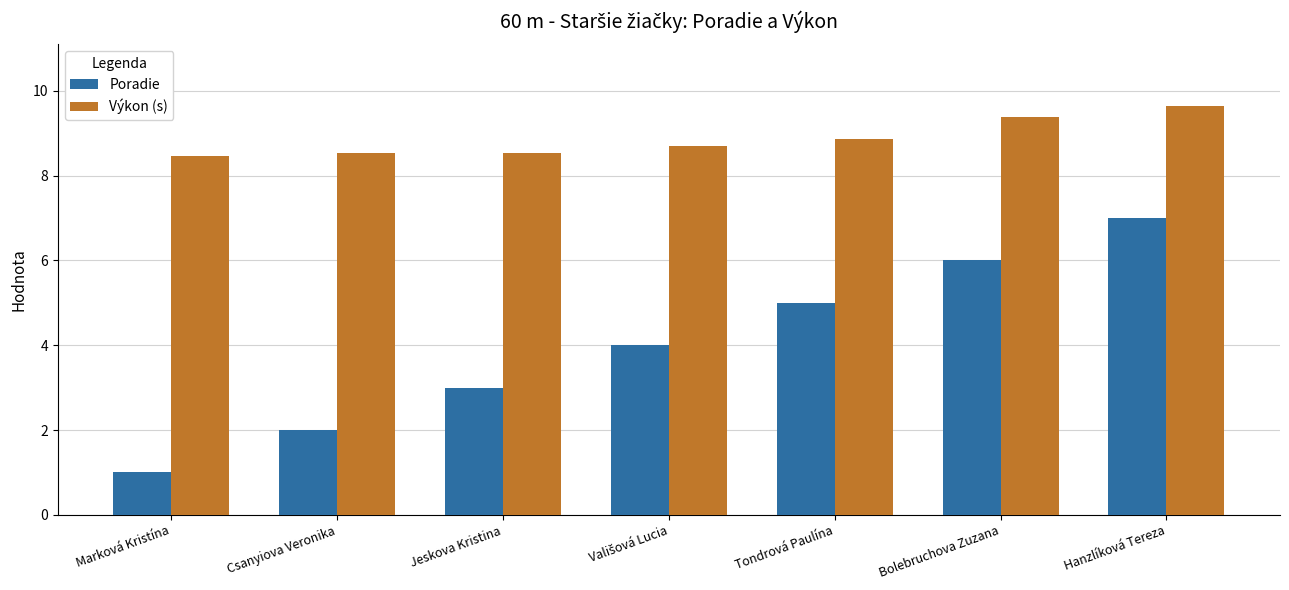

At which label is Výkon (s) closest to 9?

Tondrová Paulína